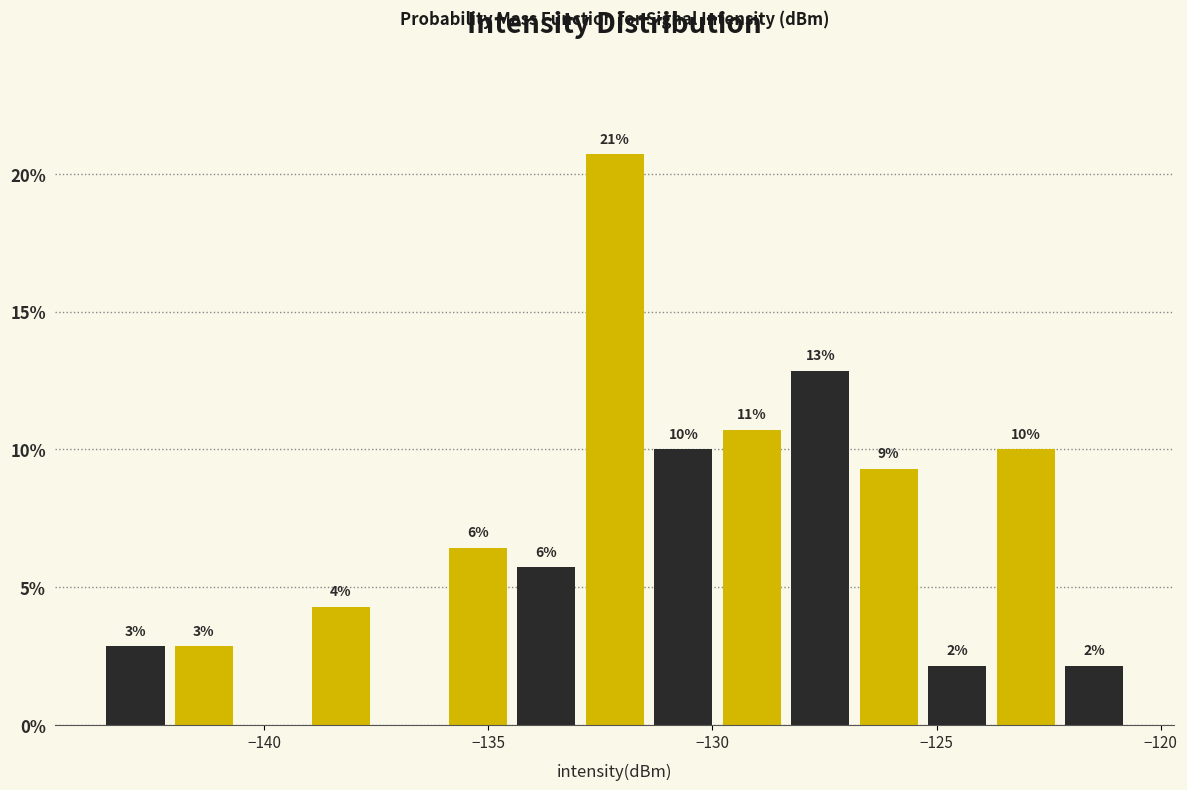

Read against the x-axis, roughly where is the centre of the tallest bar?

-132.0